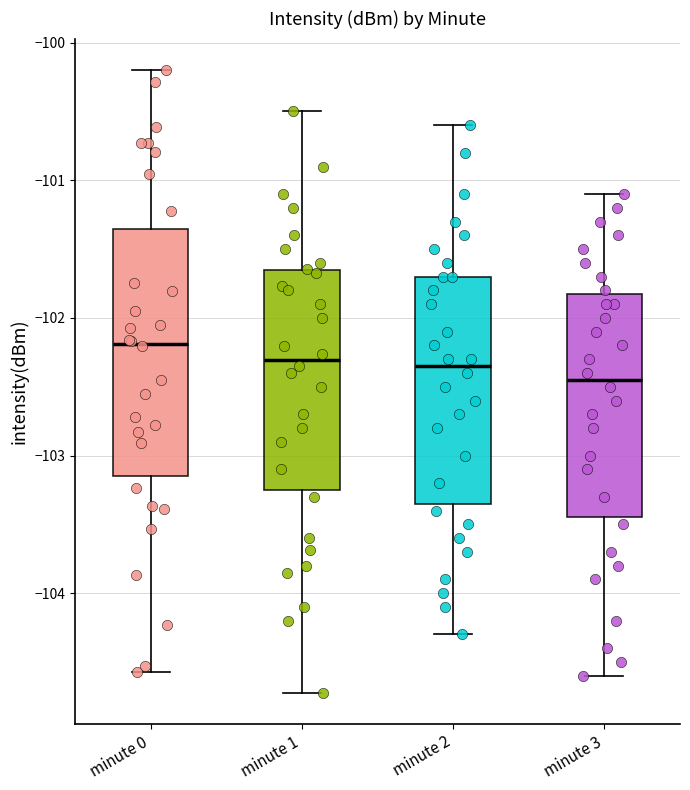

Which box's median line is the highest?

minute 0